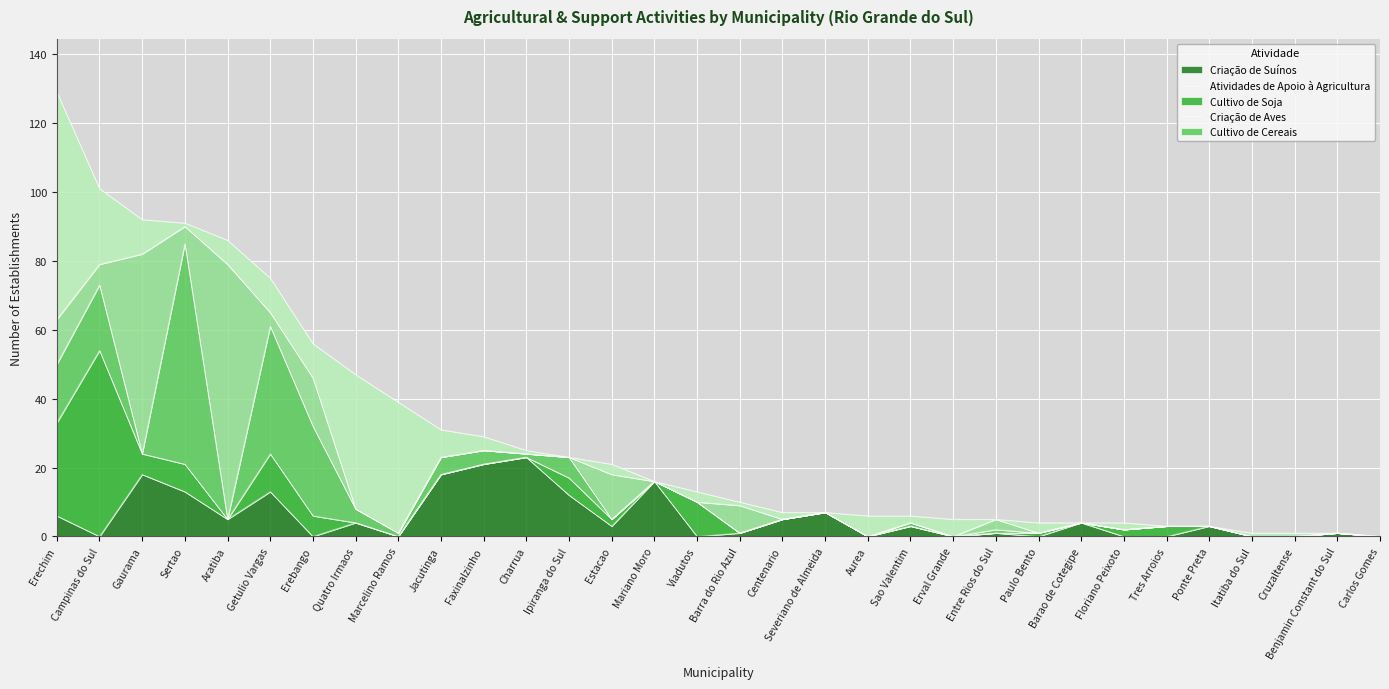

What is the total value across all series at Ipiranga do Sul?

23